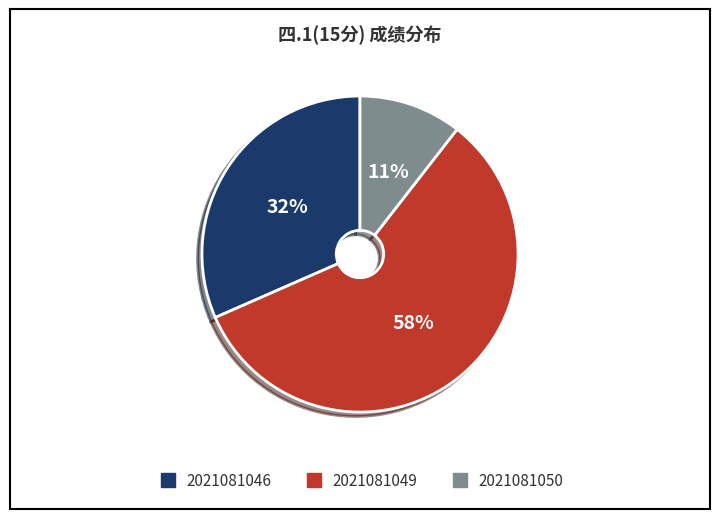

Does 2021081049 account for over 50% of the chart?

Yes